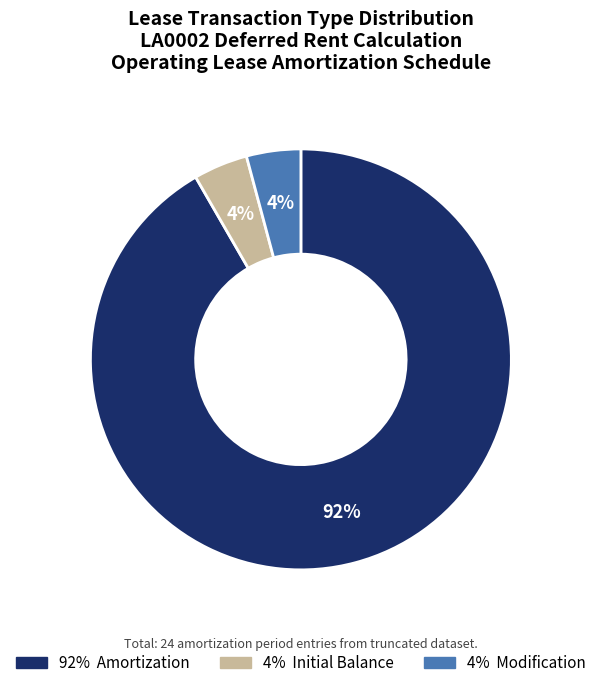

Count the number of slices in the pie.

3